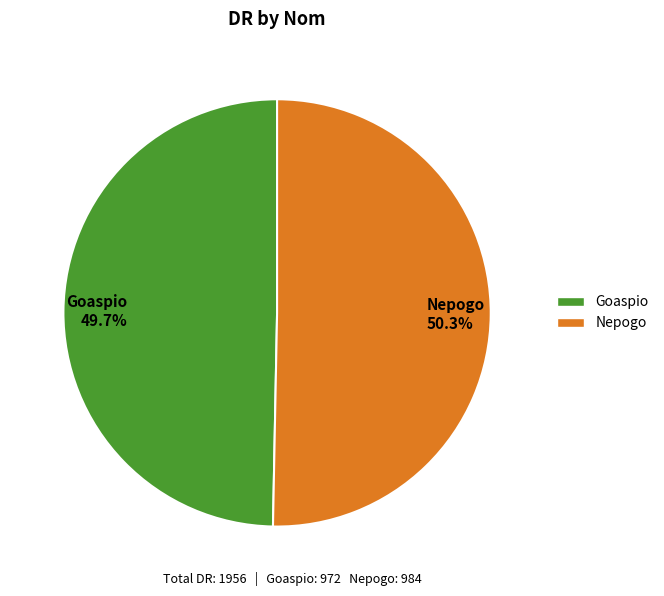

To the nearest percent, what portion does Nepogo represent?

50%